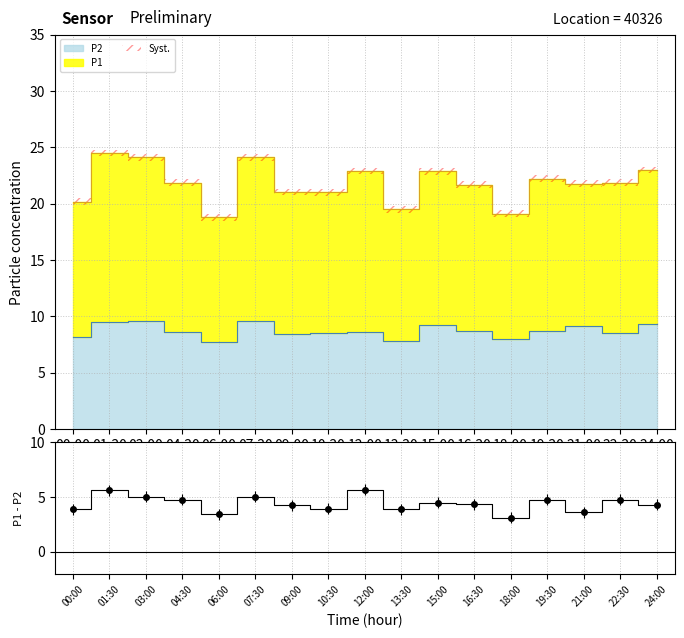

How many points are higher than both their immediate neighbors (excluding endpoints)?

6